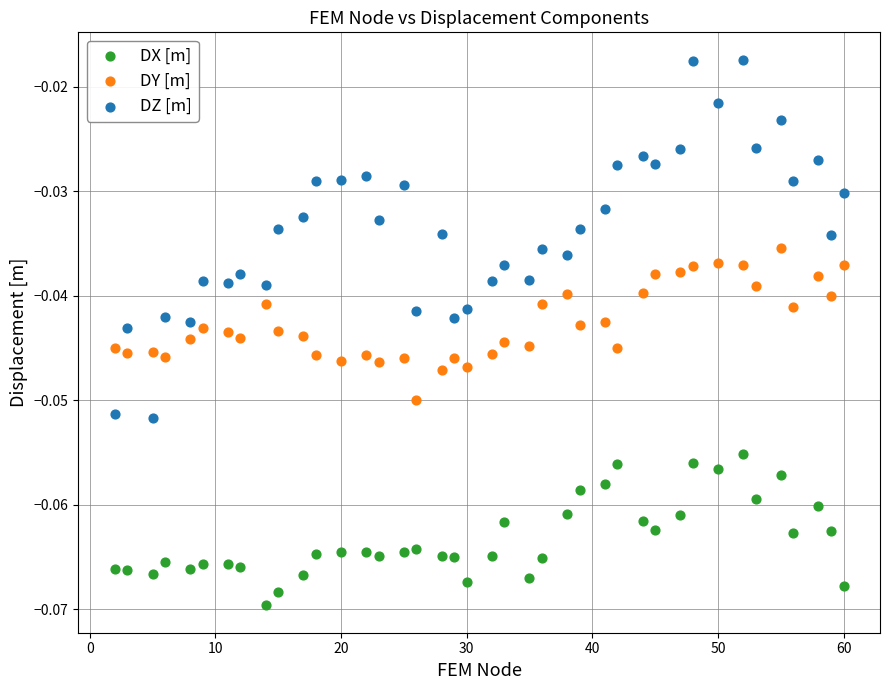

Which series reaches the minimum Y coordinate?

DX [m]